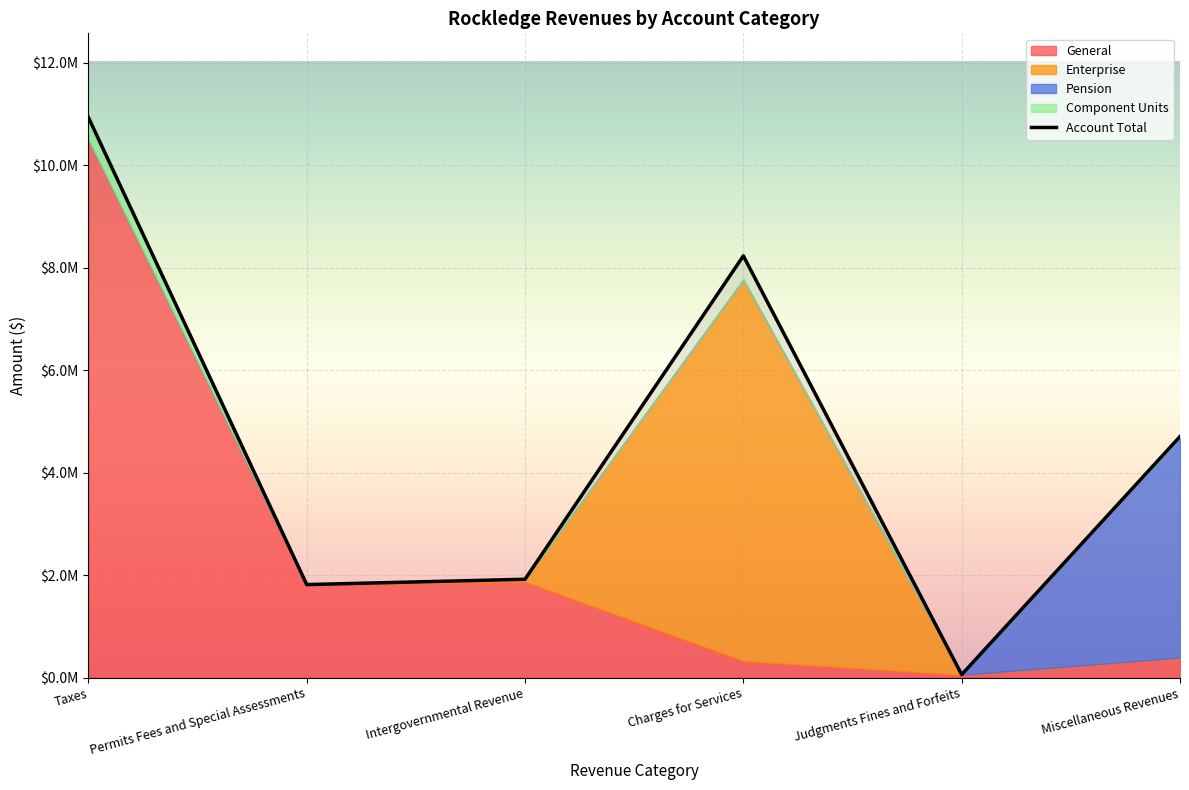

What is the spread (max minus min) of values at Miscellaneous Revenues?

4691751